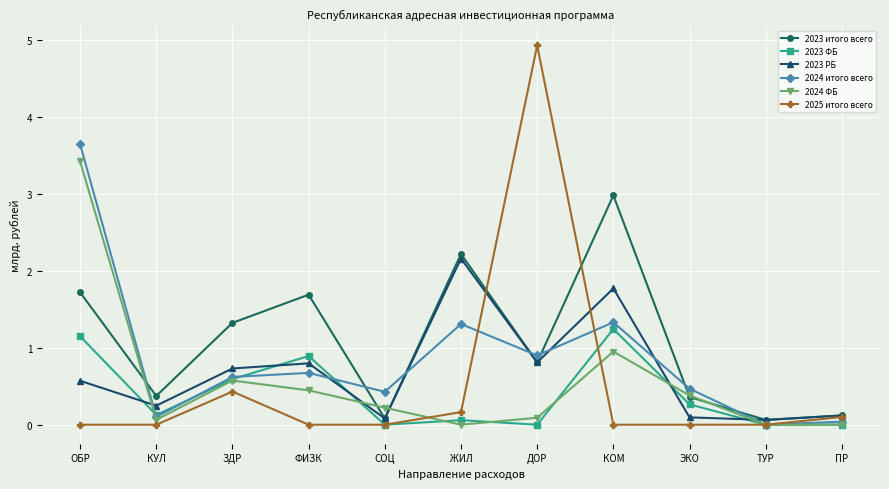

What is the value of the 2023 РБ point at the 10th from the left?

0.1